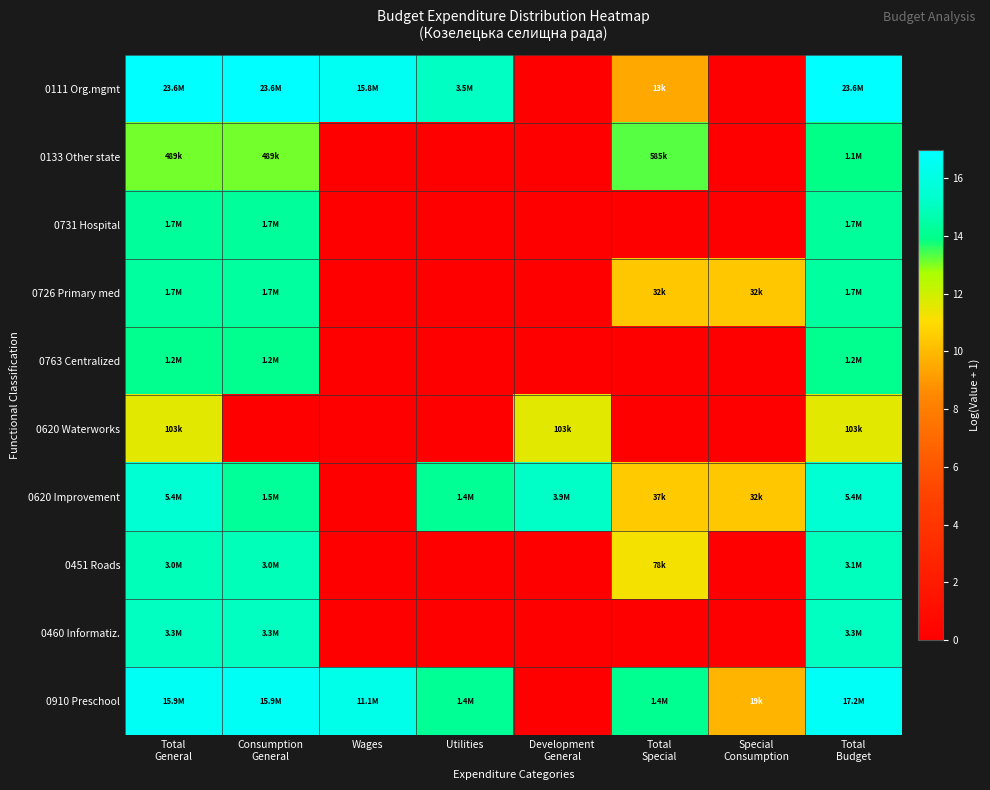

Between Utilities and Special Consumption, which series saw the biggest shift?

0111 Org.mgmt